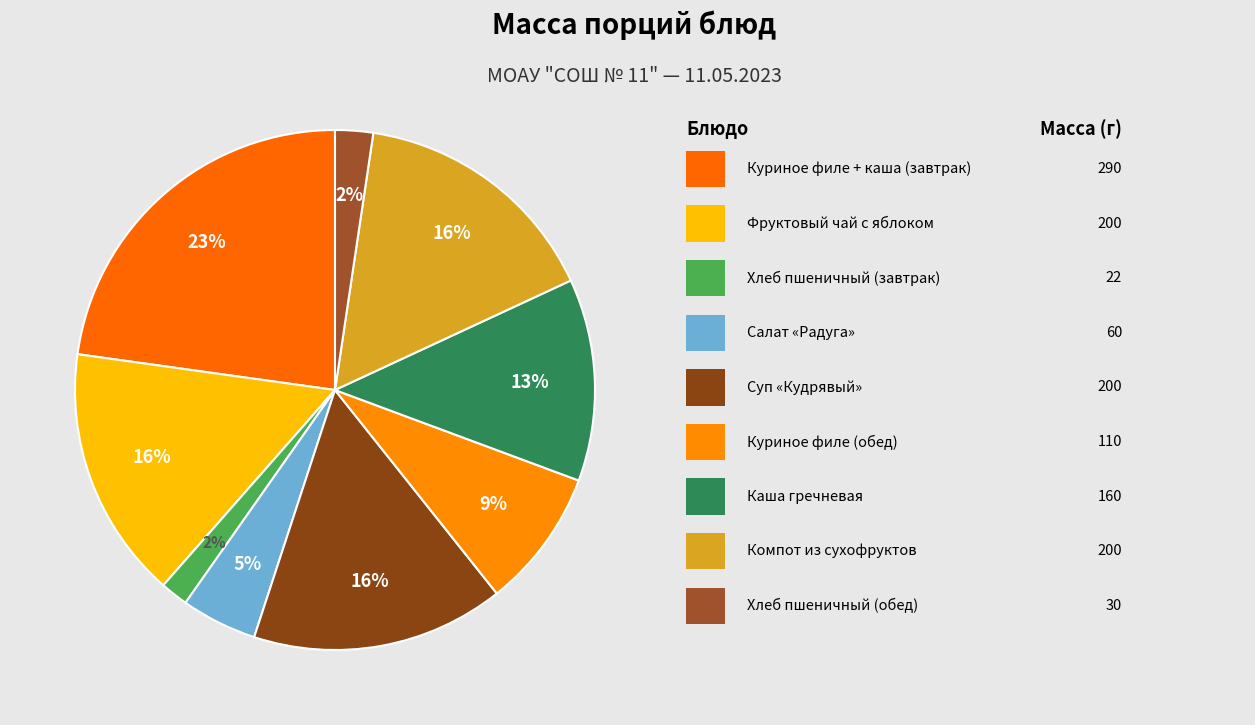

Count the number of slices in the pie.

9